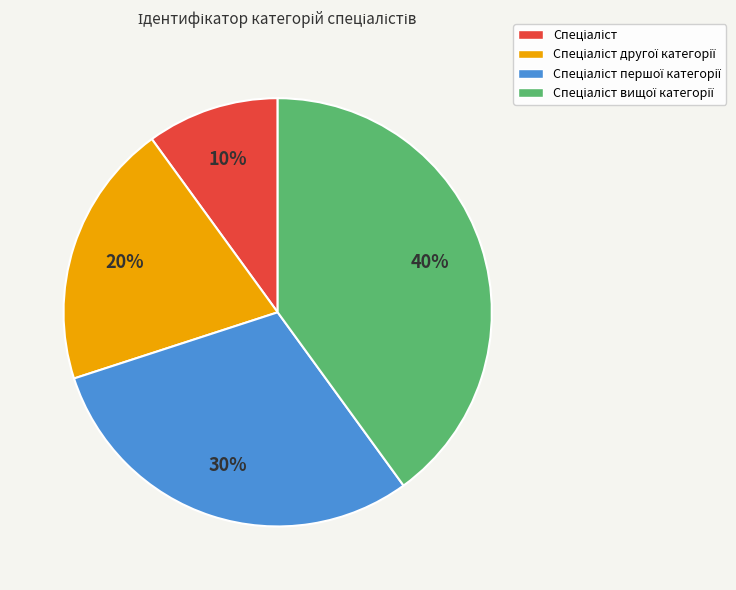

Is there a majority slice in this chart?

No